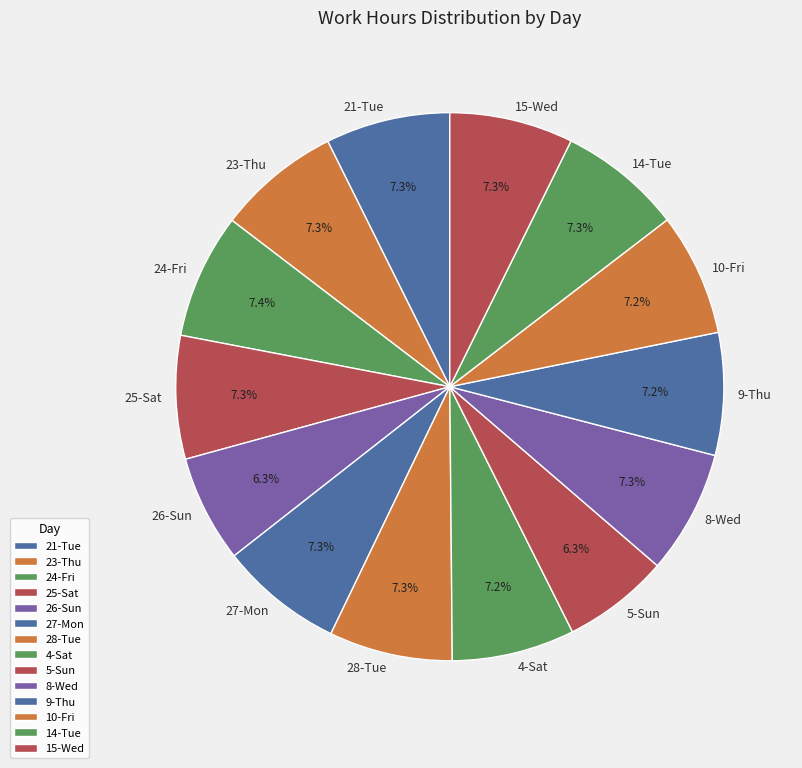

Is it true that 9-Thu is 21% of the pie?

False